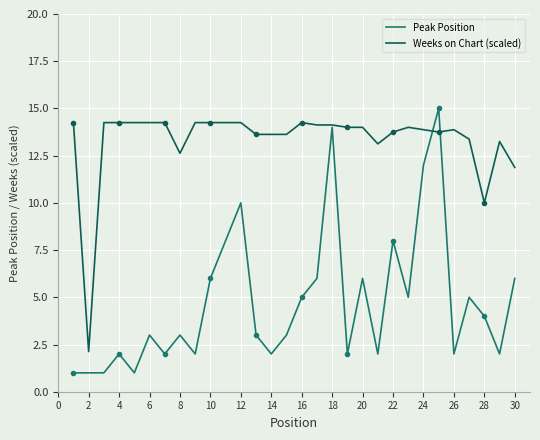

Which series has the largest total across all categories?

Weeks on Chart (scaled)